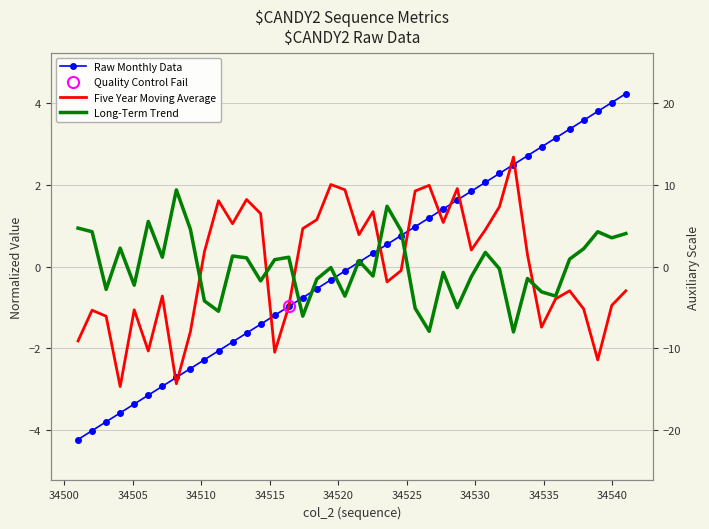

Is it true that Raw Monthly Data equals -1.6 at 14?

False